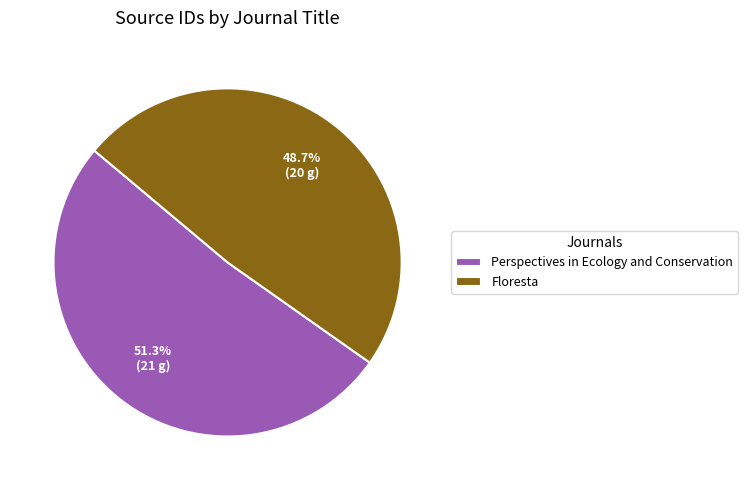

Is it true that Perspectives in Ecology and Conservation is 51% of the pie?

True